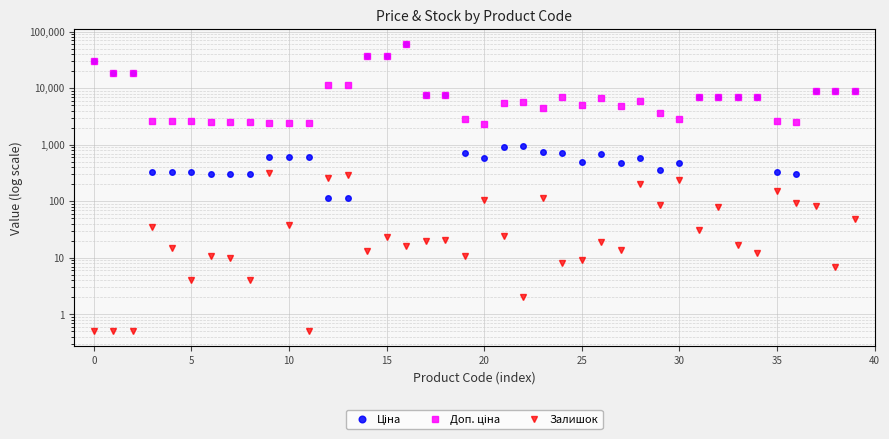

Reading left to right, transcribe all the data shown in this chart.

Ціна: 30717.1	18796.8	18796.8	324.8	324.8	324.8	310.3	310.3	310.3	603.7	603.7	603.7	114.1	114.1	37593.6	37593.6	61434.3	7596.5	7596.5	724.5	591.6	910.4	934.5	752.2	705.1	495.0	681.0	485.4	584.4	357.4	467.3	6925.7	6925.7	6925.7	6925.7	324.8	310.3	8934.1	8934.1	8934.1
Доп. ціна: 30717.1	18796.8	18796.8	2598.3	2598.3	2598.3	2482.4	2482.4	2482.4	2414.8	2414.8	2414.8	11410.0	11410.0	37593.6	37593.6	61434.3	7596.5	7596.5	2897.8	2366.5	5462.3	5607.2	4513.3	7051.3	4950.4	6809.8	4853.8	5843.9	3573.9	2803.6	6925.7	6925.7	6925.7	6925.7	2598.3	2482.4	8934.1	8934.1	8934.1
Залишок: 0.5	0.5	0.5	35.0	15.0	4.0	11.0	10.0	4.0	316.0	38.0	0.5	260.0	290.0	13.0	23.0	16.0	20.0	21.0	11.0	106.0	24.0	2.0	113.0	8.0	9.0	19.0	14.0	202.0	85.0	239.0	31.0	81.0	17.0	12.0	150.0	94.0	82.0	7.0	49.0